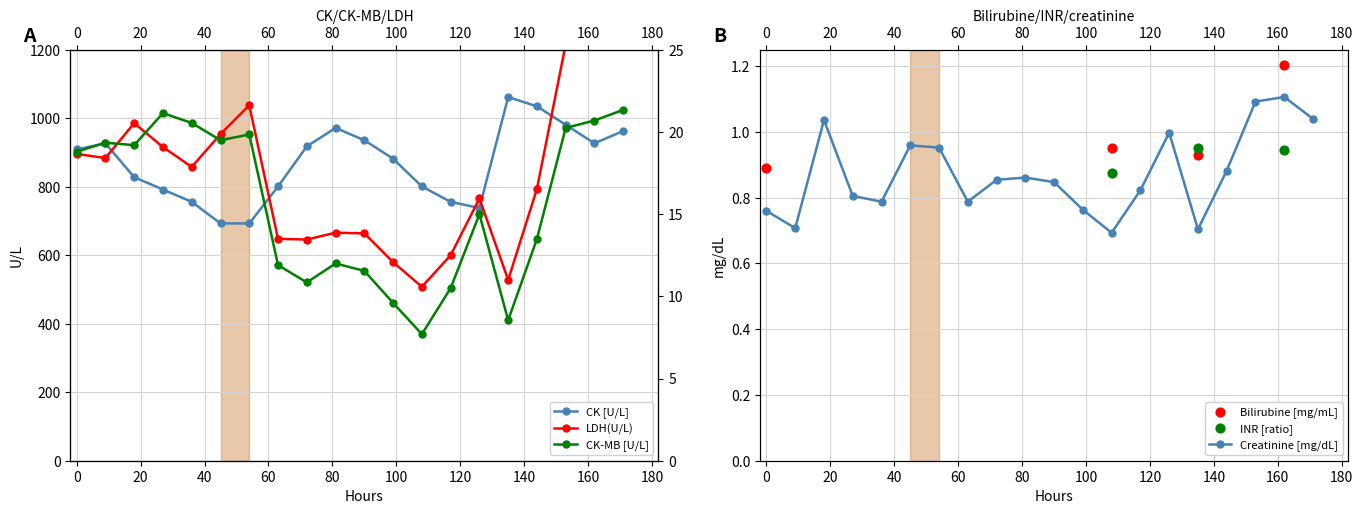

At how many categories does at least one series exceed 564?

20